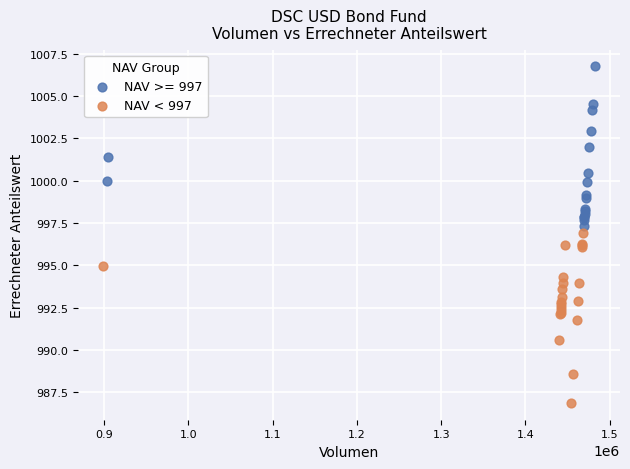

Which series reaches the maximum Y coordinate?

NAV >= 997